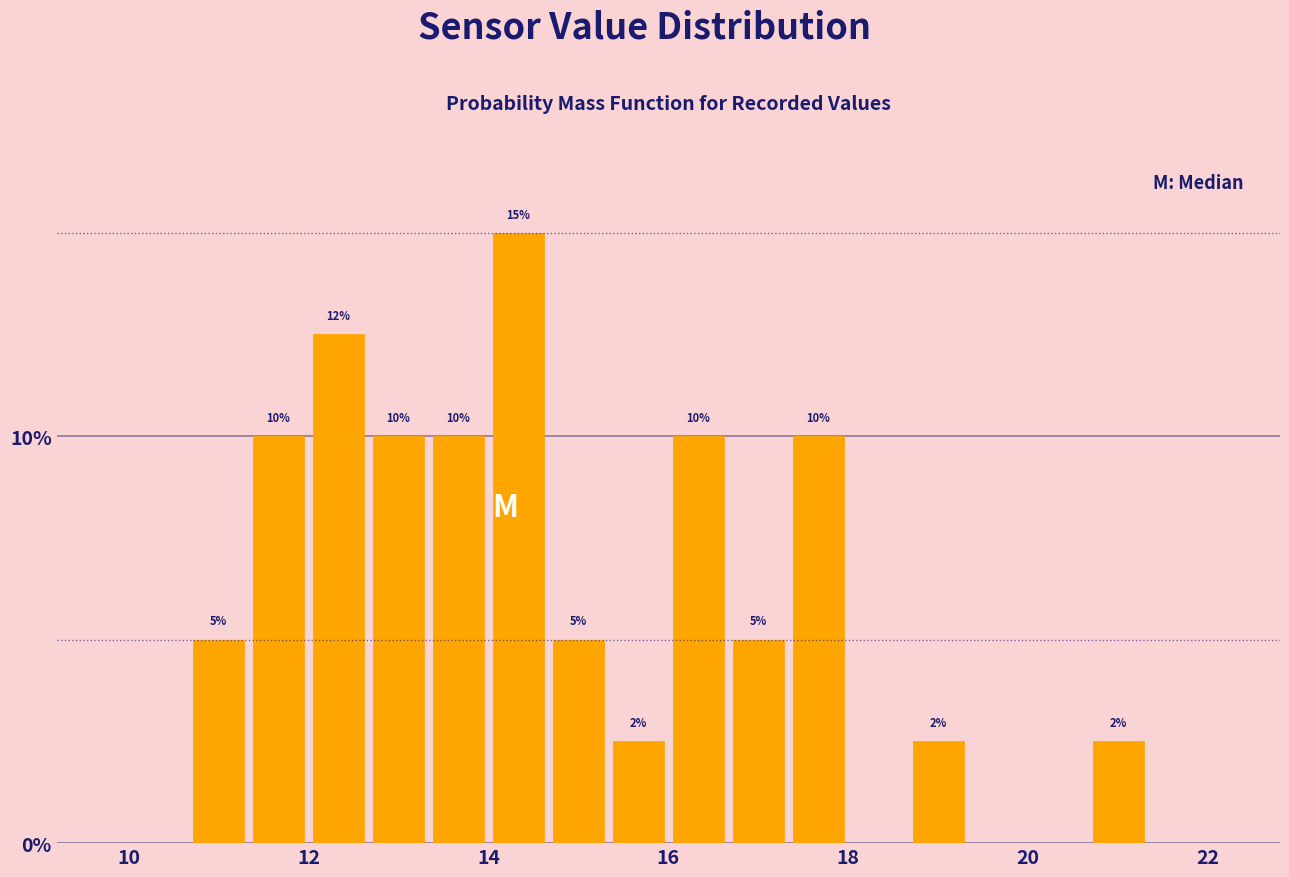

Around what value on the x-axis is the tallest bar? Give the approximate position of its centre, as read against the axis.

14.4